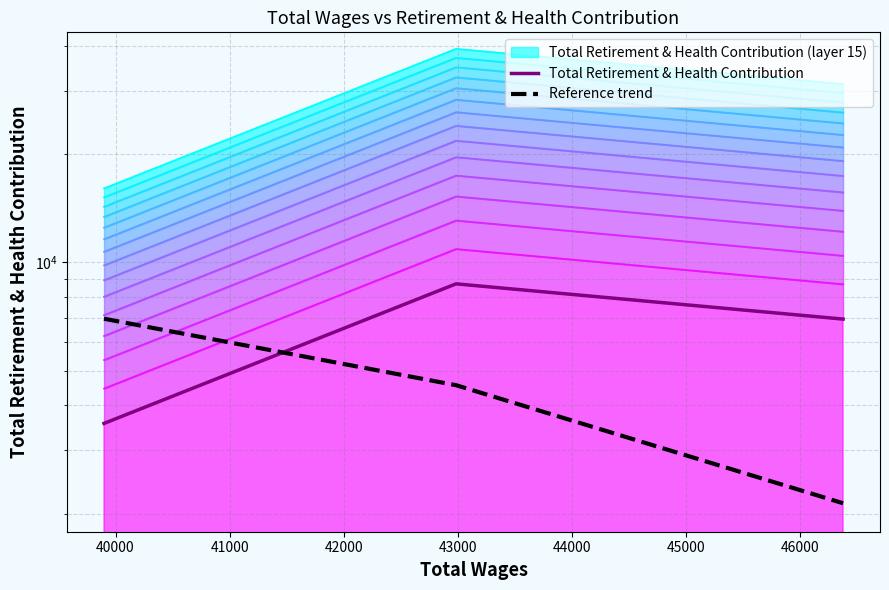

What is the value of the Total Retirement & Health Contribution point at the 1st from the left?

3565.0